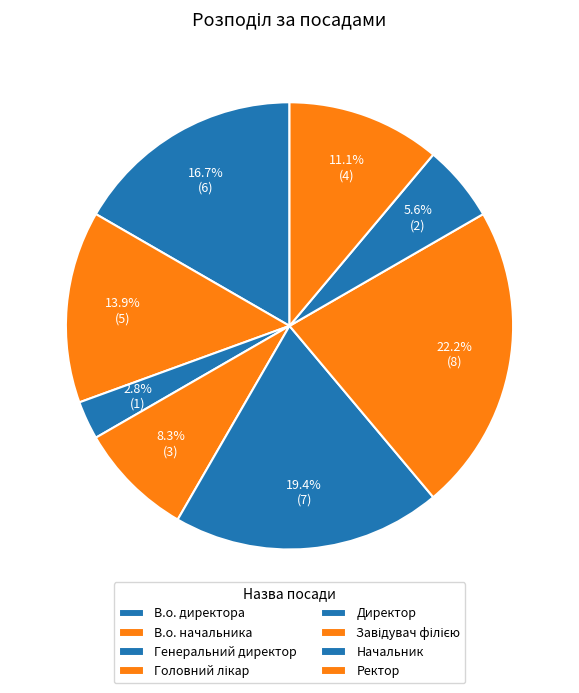

How many segments does this pie chart have?

8